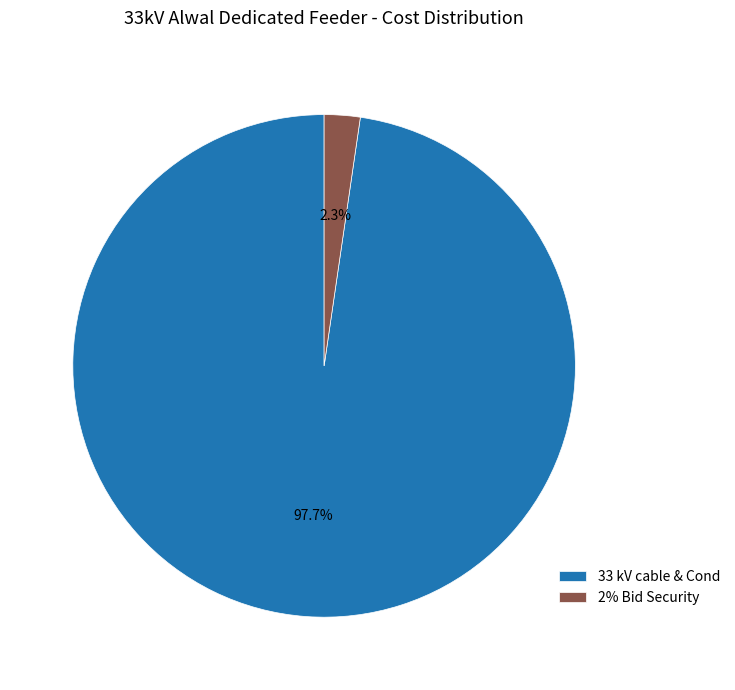

To the nearest percent, what portion does 2% Bid Security represent?

2%